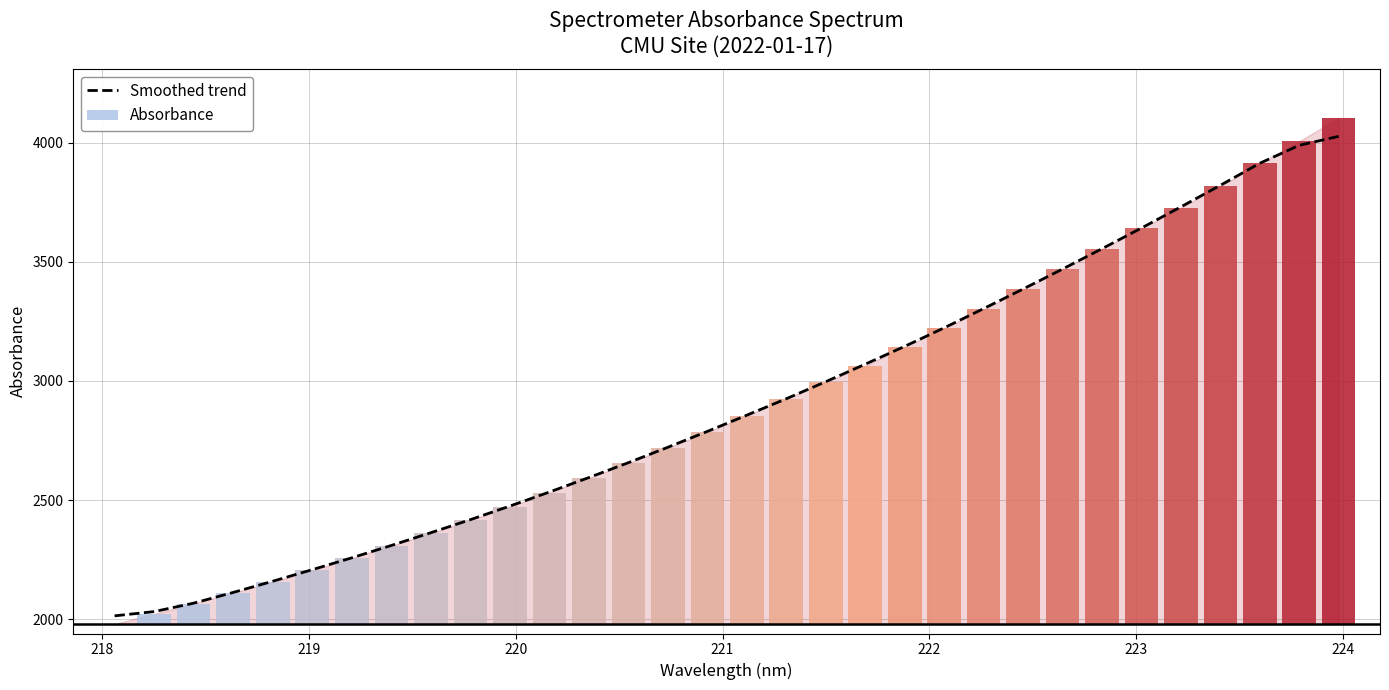

What is the highest value of the Smoothed trend series?

4025.8